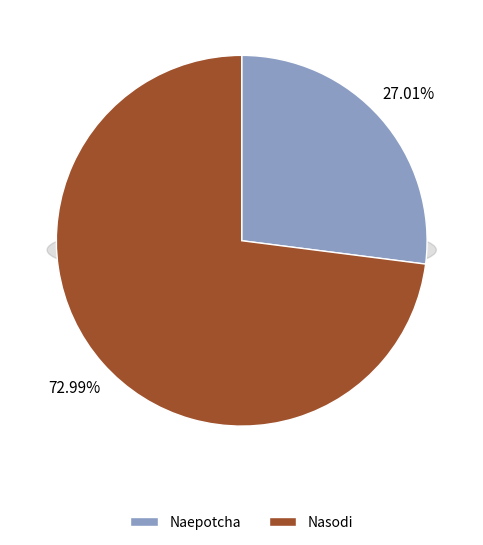

Combined, do Nasodi and Naepotcha account for over 50%?

Yes